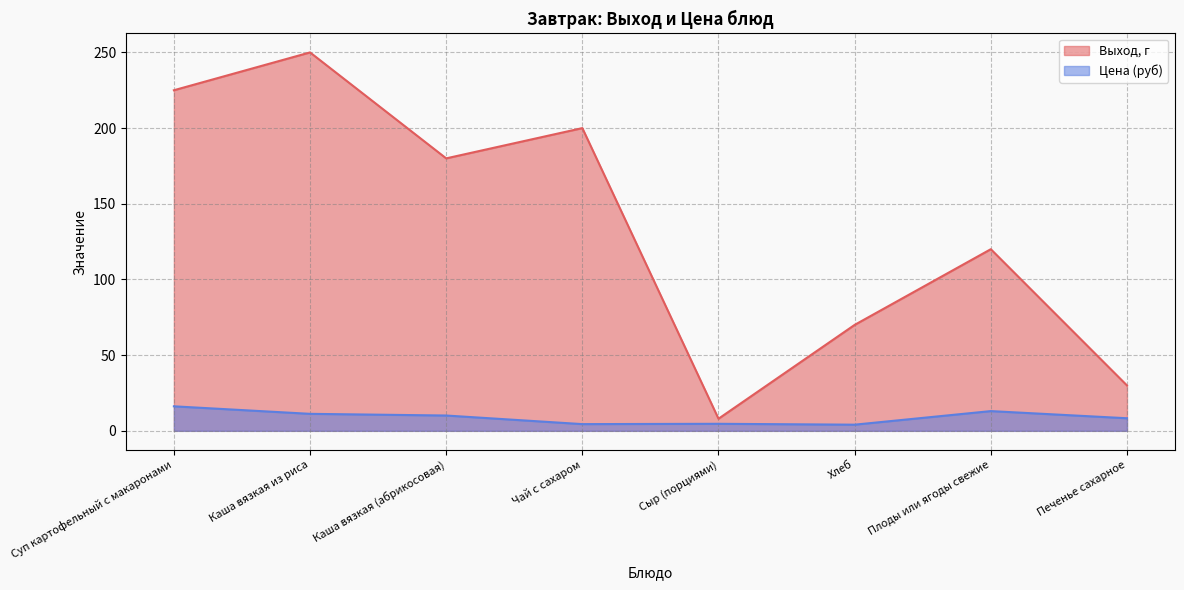

True or false: Цена (руб) and Выход, г intersect in this chart.

False